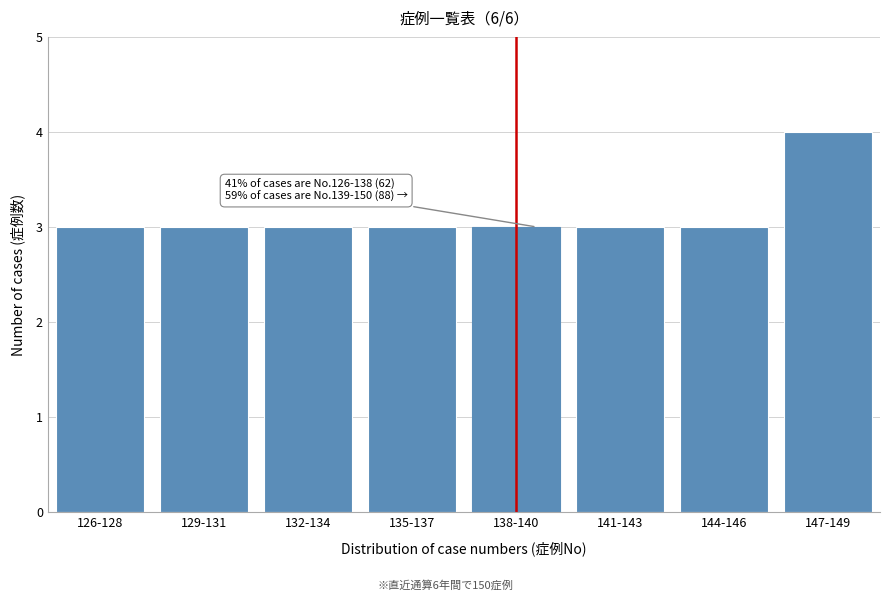

Reading left to right, list all the values displayed in this chart.

126-128=3	129-131=3	132-134=3	135-137=3	138-140=3	141-143=3	144-146=3	147-149=4